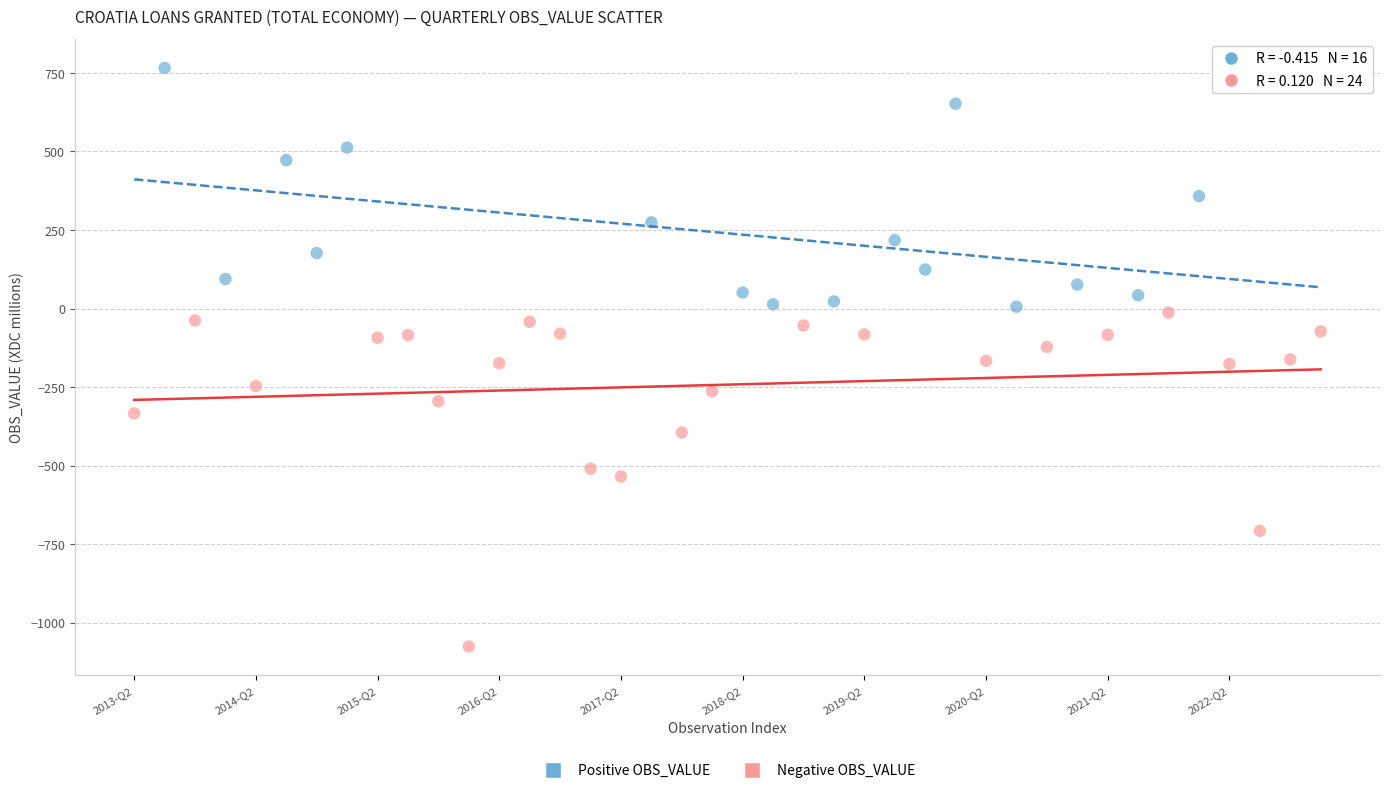

Which series contains the highest Y value?

Positive OBS_VALUE